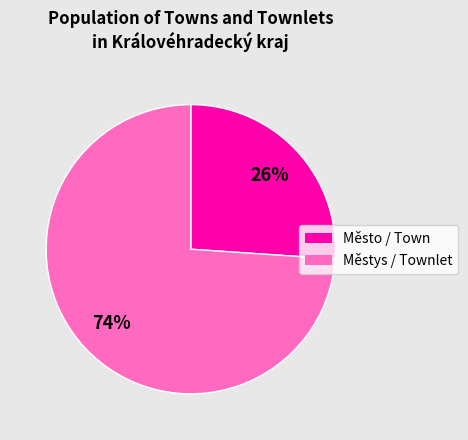

How many segments does this pie chart have?

2